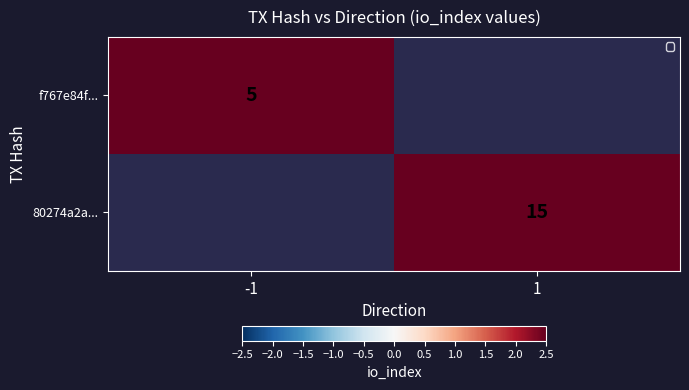

Is it true that 80274a2a... equals 15 at 1?

True